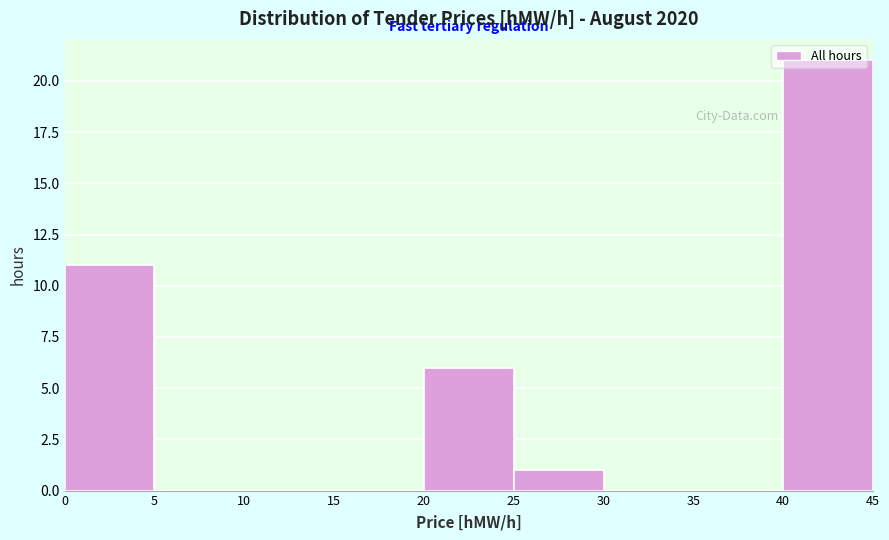

Which range on the x-axis has the tallest bar?

40 to 45